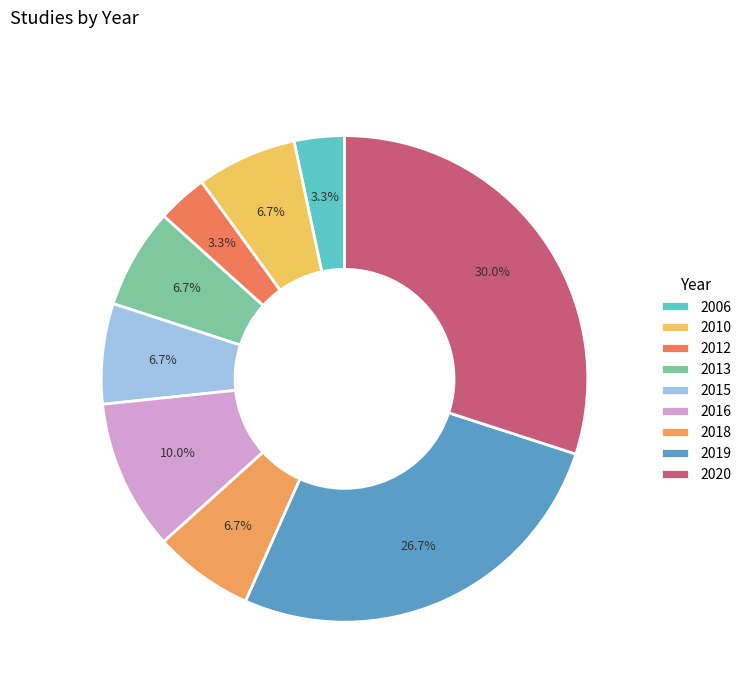

Count the number of slices in the pie.

9